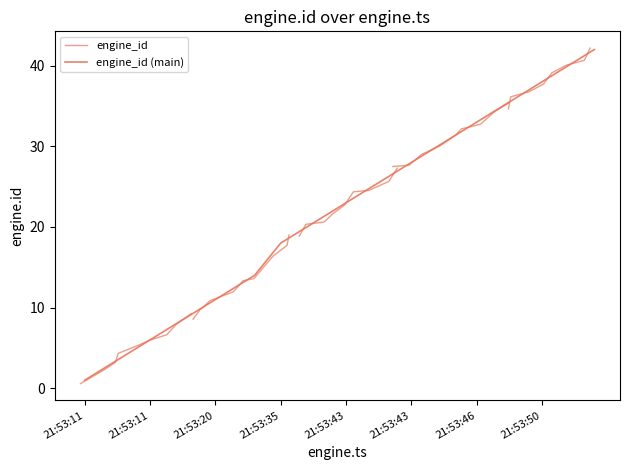

Rank the categories by value from lowest to highest.

21:53:11, 21:53:11, 21:53:11, 21:53:11, 21:53:11, 21:53:11, 21:53:14, 21:53:16, 21:53:16, 21:53:16, 21:53:20, 21:53:20, 21:53:22, 21:53:27, 21:53:31, 21:53:35, 21:53:37, 21:53:41, 21:53:43, 21:53:43, 21:53:43, 21:53:43, 21:53:43, 21:53:43, 21:53:43, 21:53:43, 21:53:43, 21:53:46, 21:53:46, 21:53:46, 21:53:46, 21:53:46, 21:53:46, 21:53:46, 21:53:50, 21:53:50, 21:53:50, 21:53:50, 21:53:50, 21:53:50